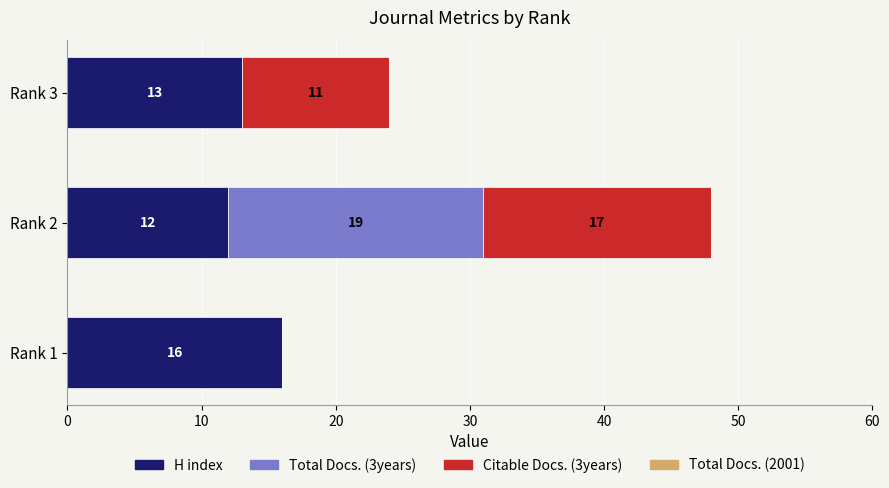

Is it true that H index equals 13 at Rank 3?

True